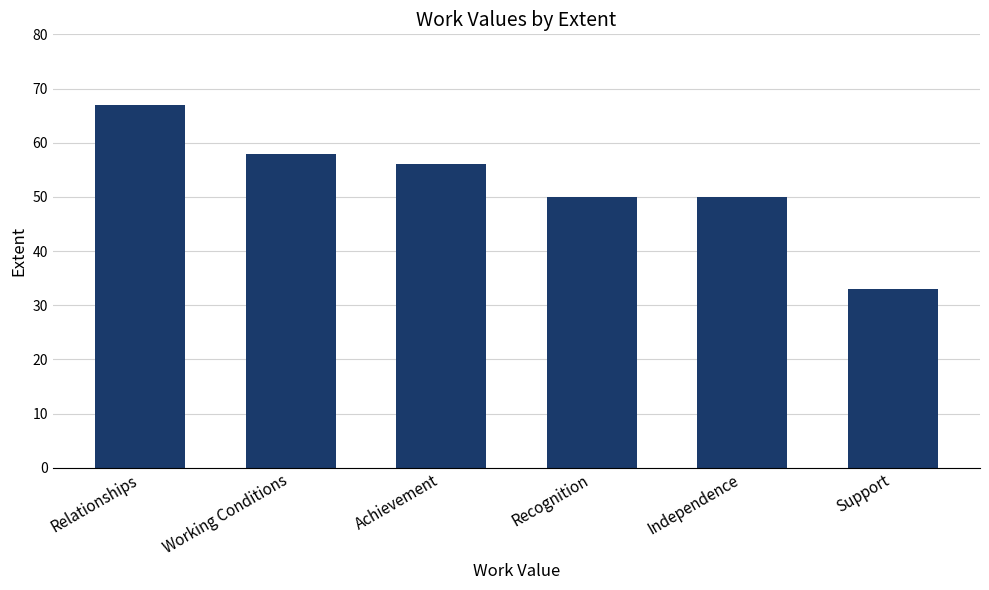

Are the bars horizontal?

No